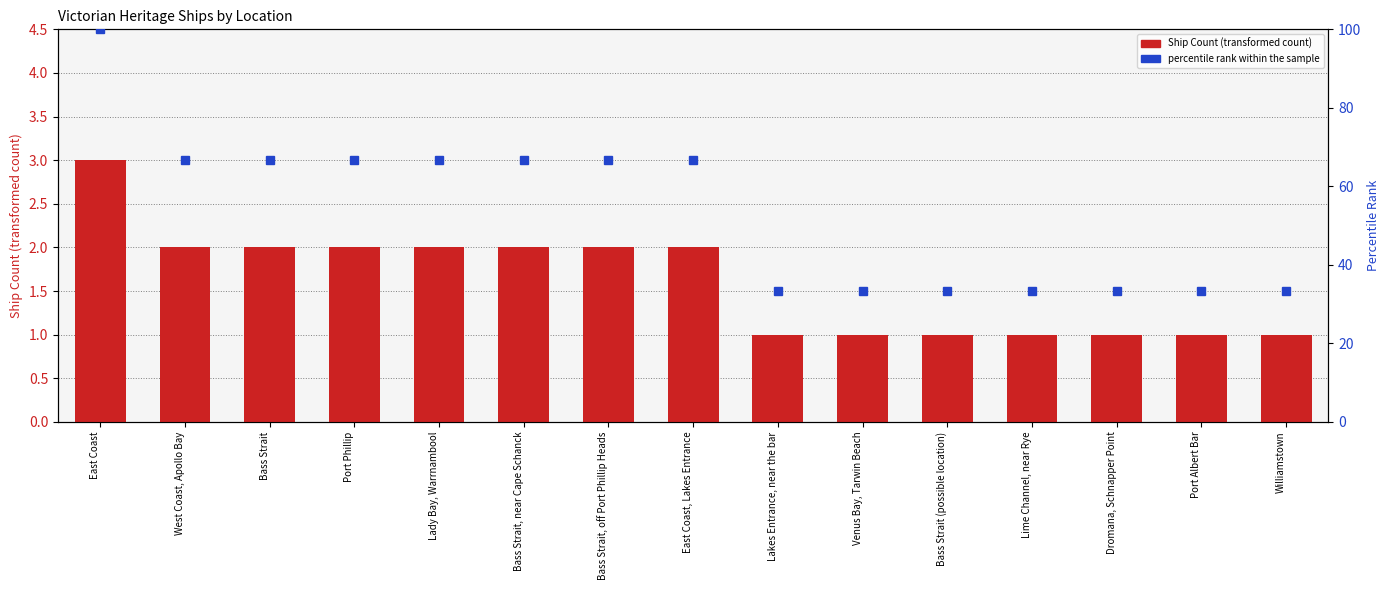

At which label does percentile rank within the sample first exceed 66?

East Coast